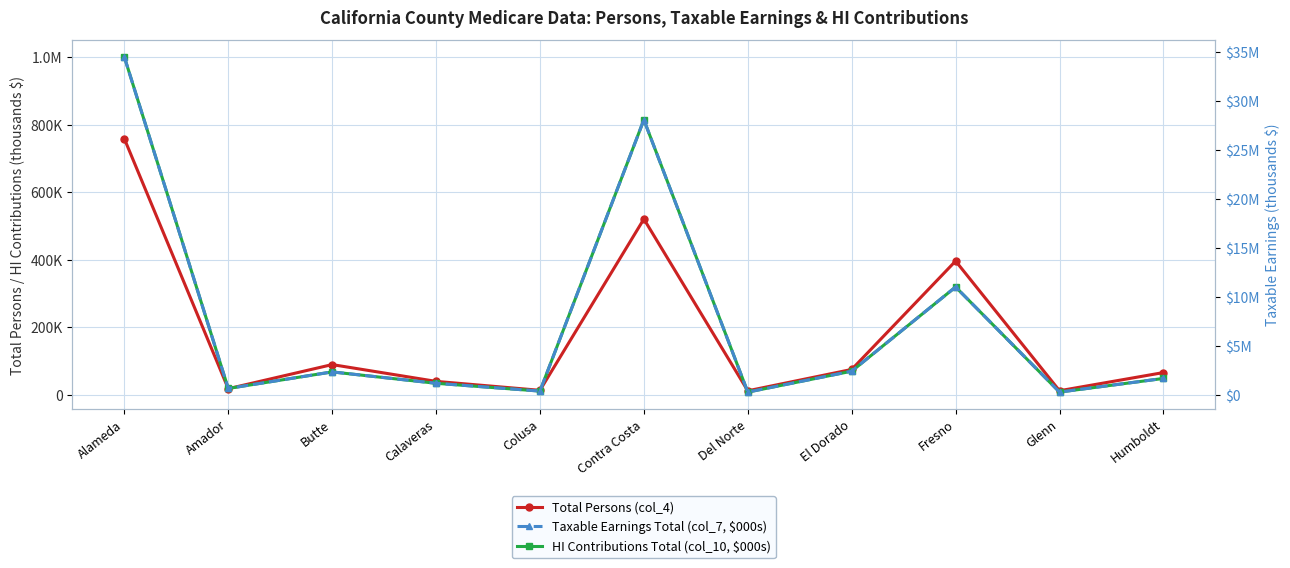

What is the average value of the HI Contributions Total (col_10, $000s) series?

217889